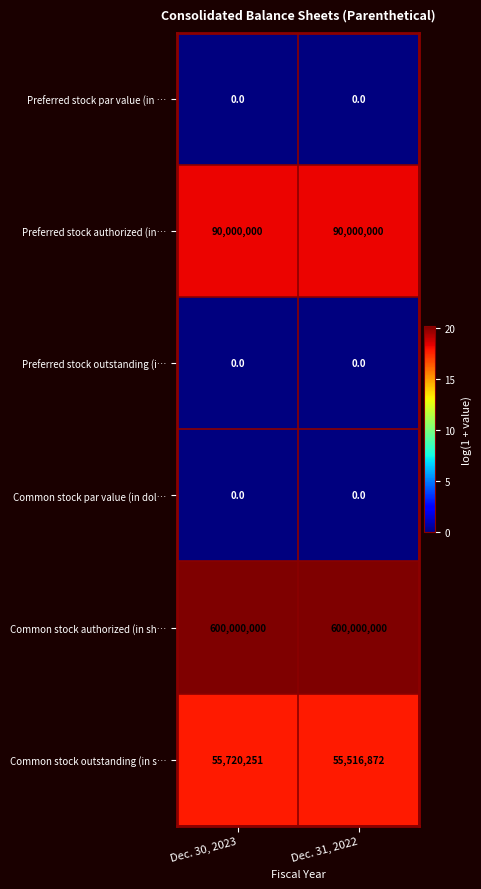

List the labels in order of Common stock outstanding (in s… value, largest first.

Dec. 30, 2023, Dec. 31, 2022